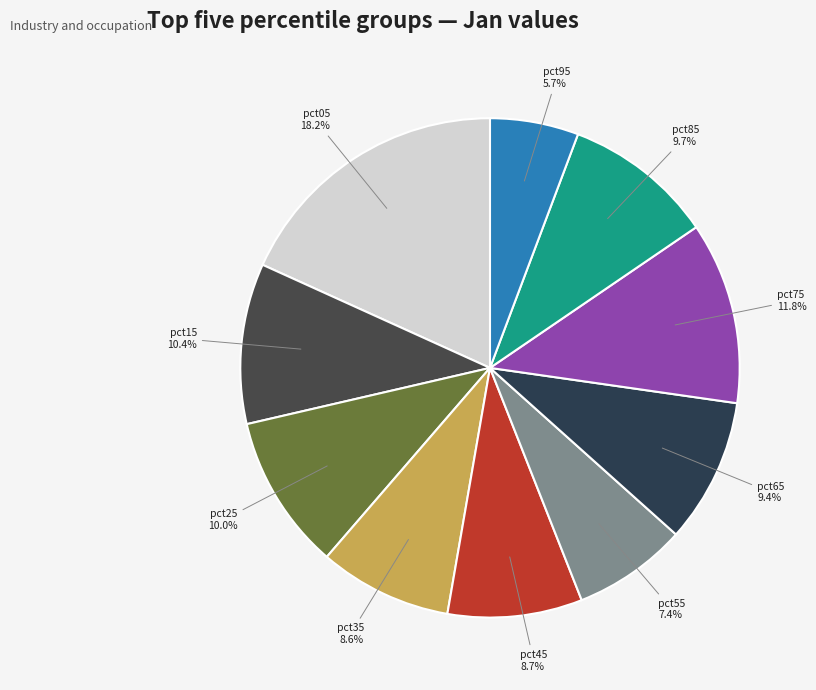

What percentage do pct45 and pct65 together represent?

18.1%